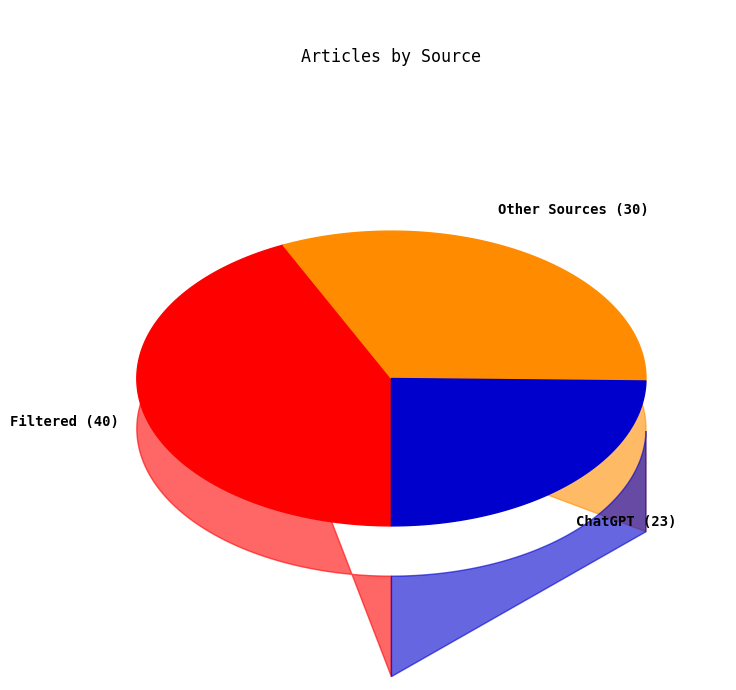

True or false: ChatGPT accounts for 25% of the total.

True